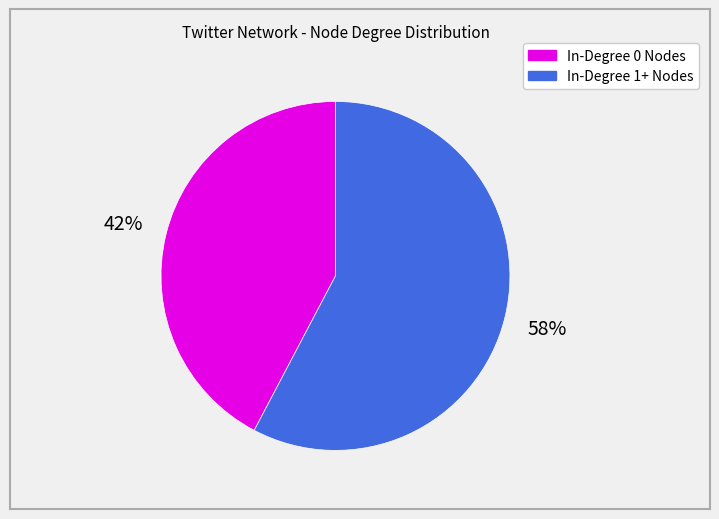

Is there any slice that represents more than half of the pie?

Yes